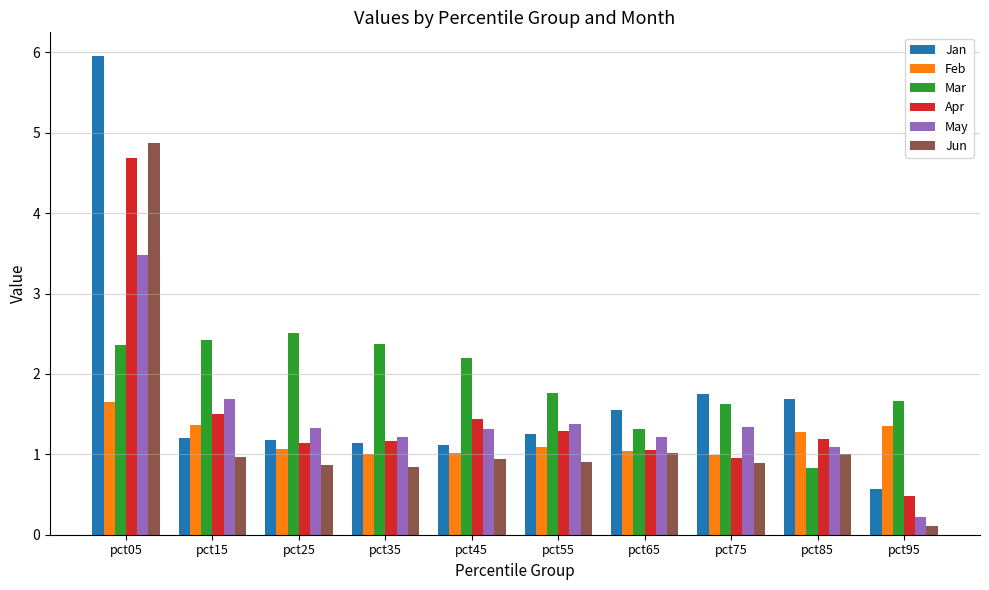

Which series has the largest range (max minus min)?

Jan